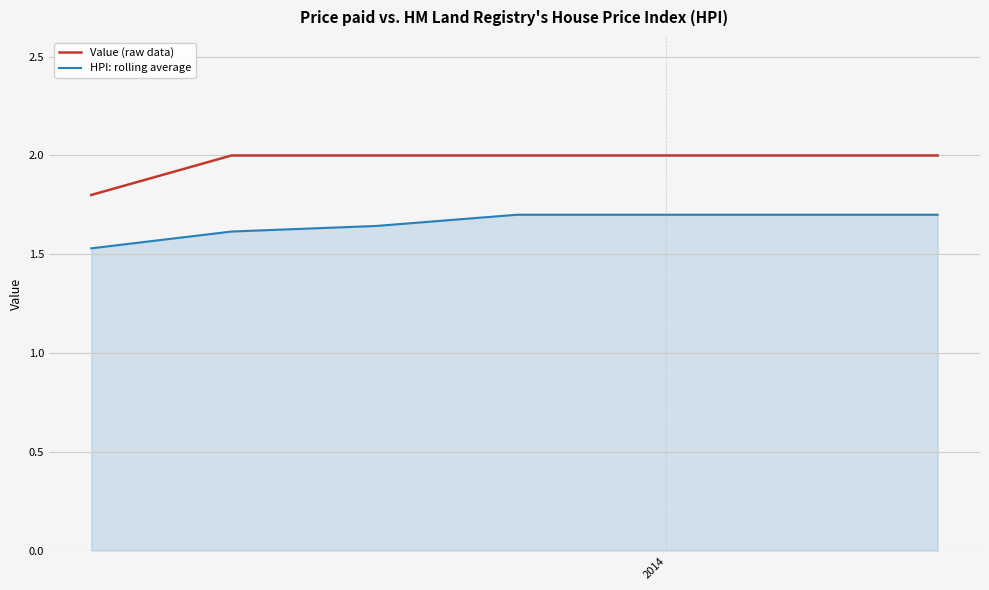

What is the maximum value for HPI: rolling average?

1.7